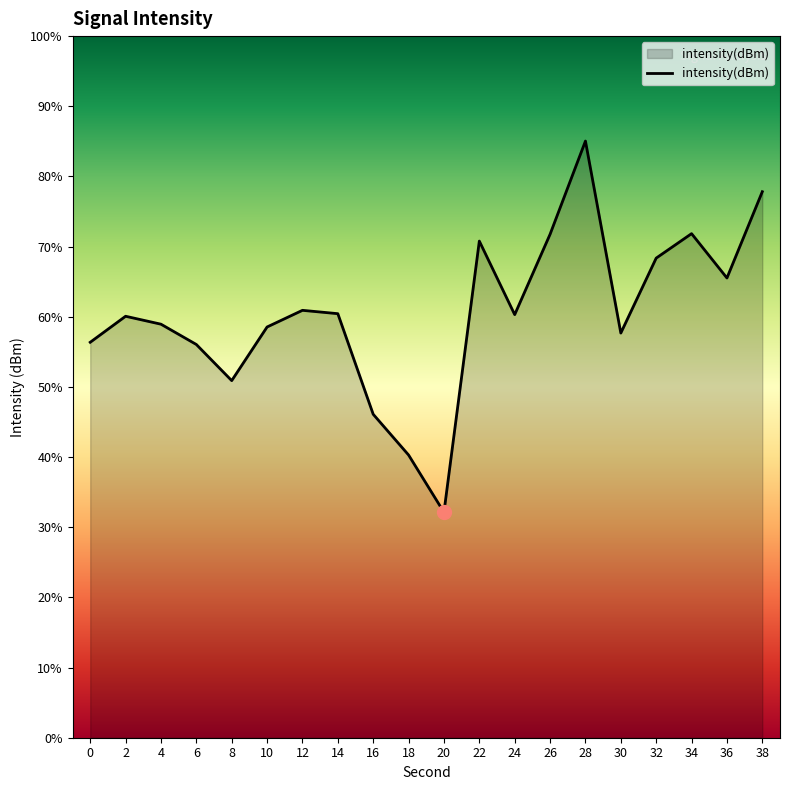

At which label is the value closest to -121?

2